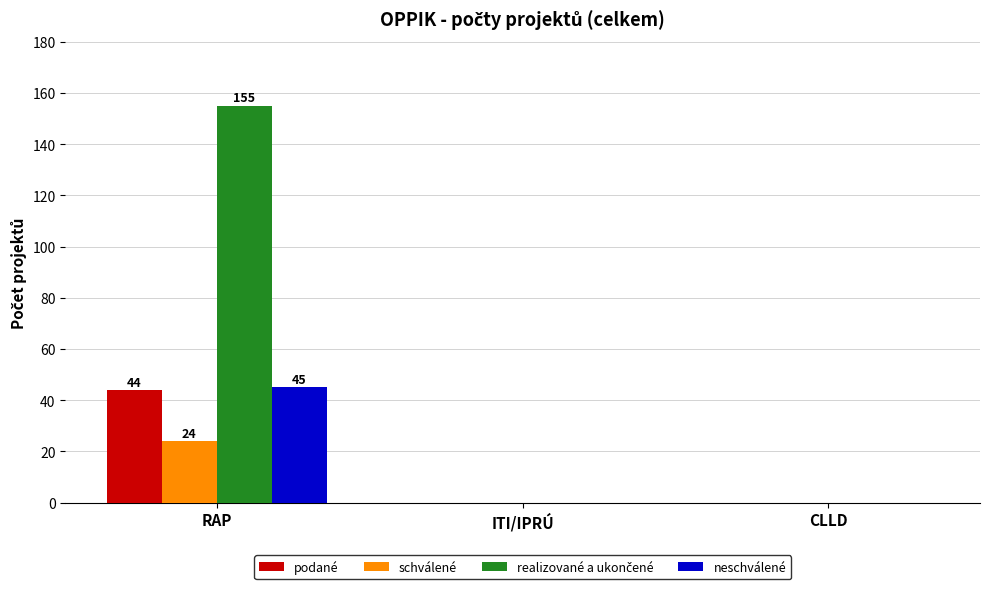

At which category is the sum across all series the highest?

RAP